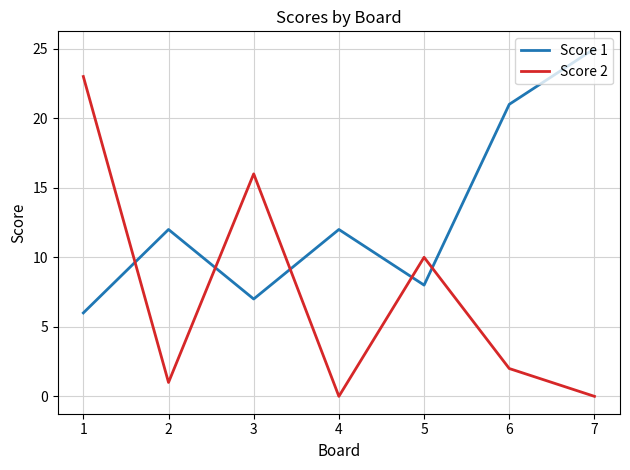

What is the sum of the Score 2 values at 6 and 3?

18